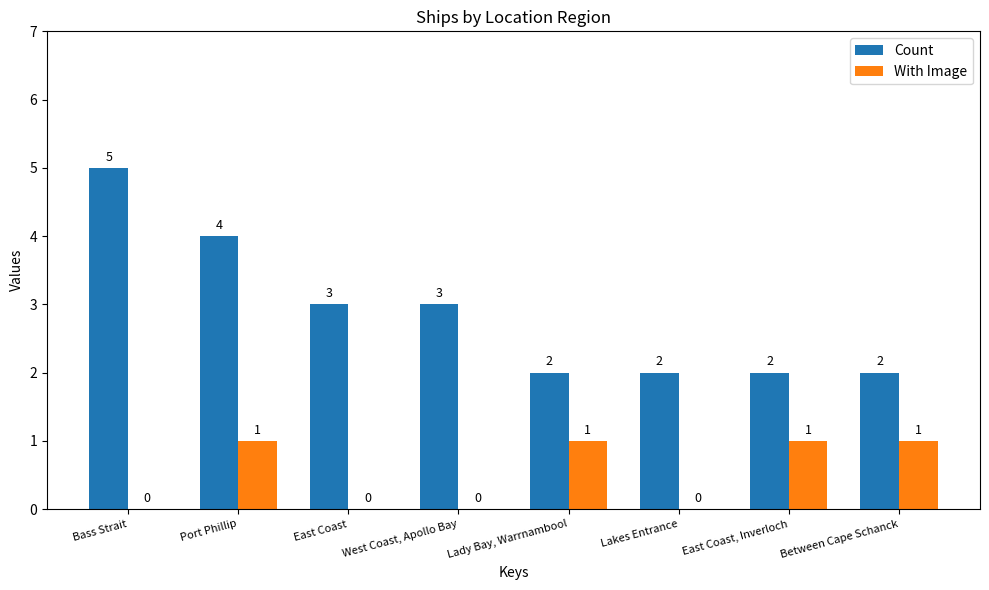

What is the maximum value shown in the chart?

5